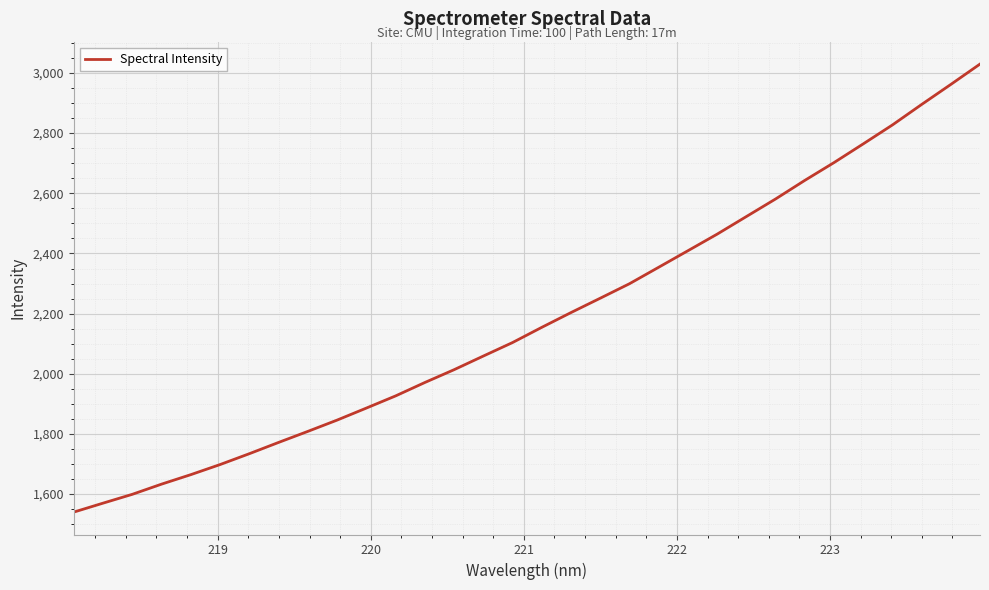

Reading right to left, transcribe all the data shown in this chart.

3029.6	2961.9	2895.2	2827.2	2764.2	2702.1	2642.9	2581.1	2522.7	2464.3	2409.1	2354.2	2299.4	2251.3	2203.6	2154.5	2103.9	2059.0	2013.7	1971.1	1926.5	1886.1	1846.1	1808.6	1771.9	1734.4	1698.3	1664.8	1633.3	1599.4	1570.1	1540.3